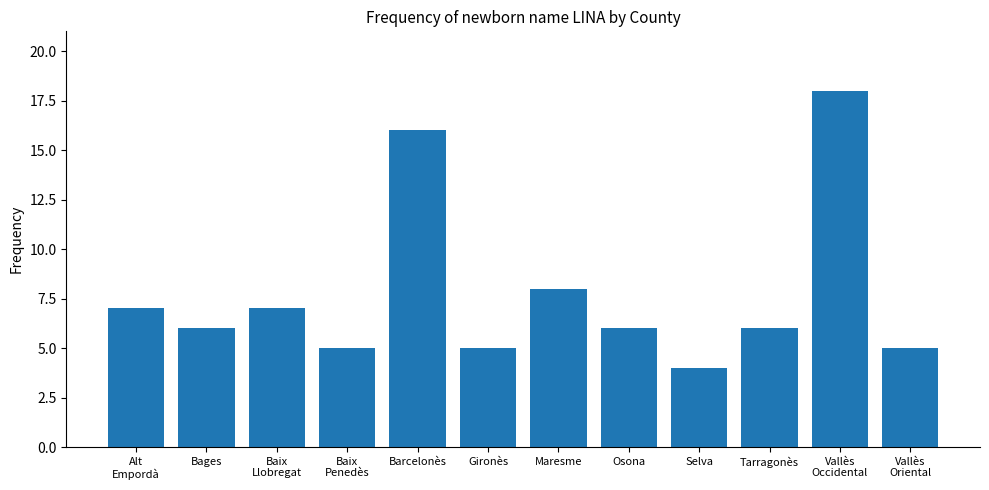

Reading right to left, extract all data points from this chart.

Vallès
Oriental=5	Vallès
Occidental=18	Tarragonès=6	Selva=4	Osona=6	Maresme=8	Gironès=5	Barcelonès=16	Baix
Penedès=5	Baix
Llobregat=7	Bages=6	Alt
Empordà=7